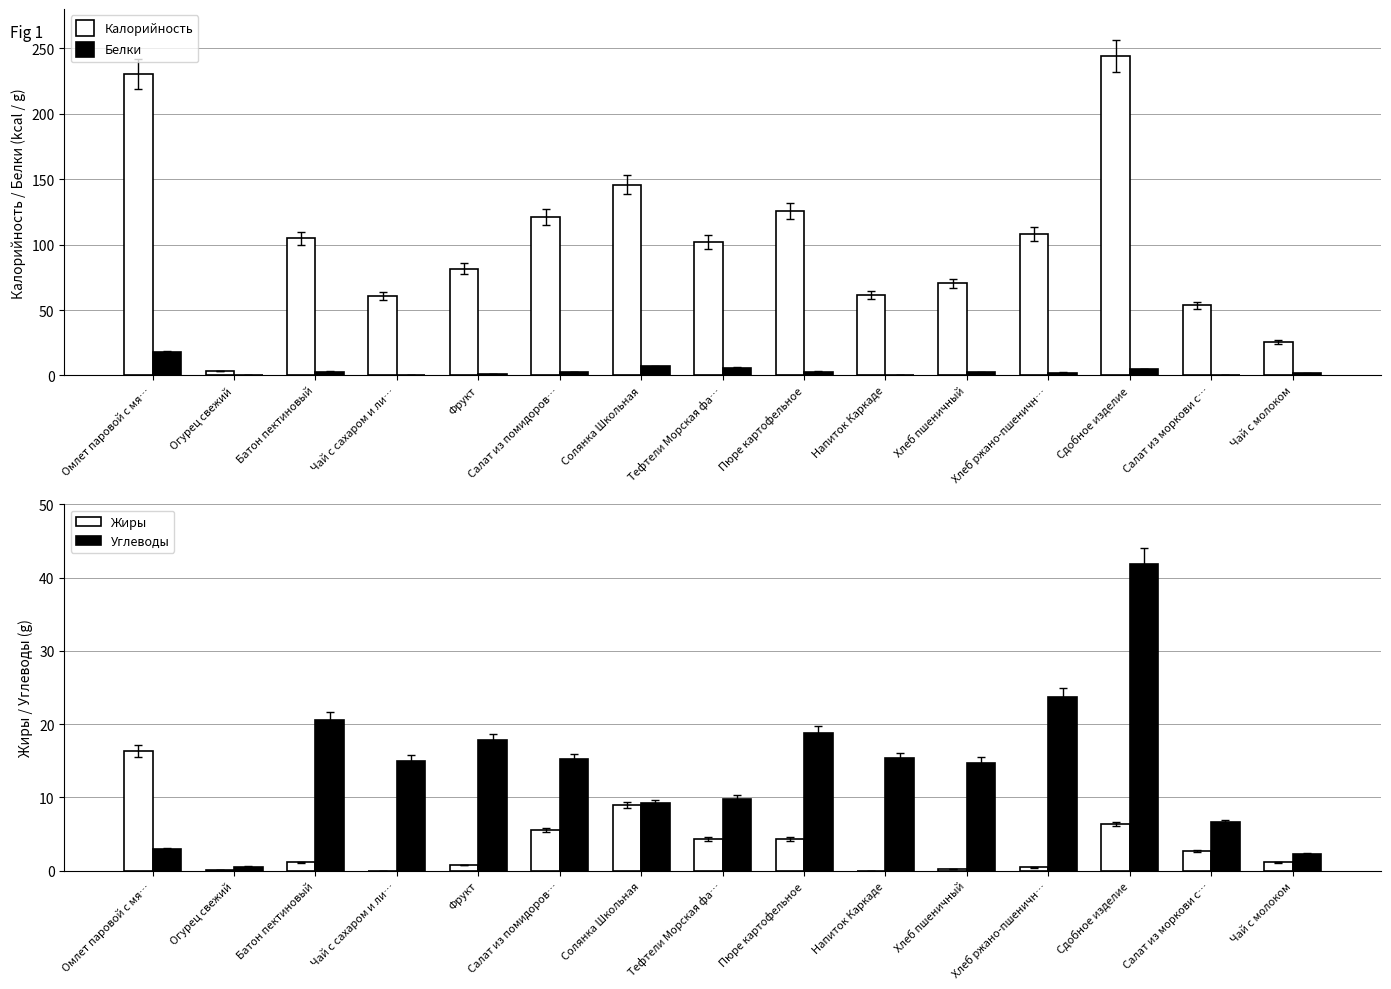

Rank the series by their maximum value, from highest to lowest.

Калорийность, Углеводы, Белки, Жиры